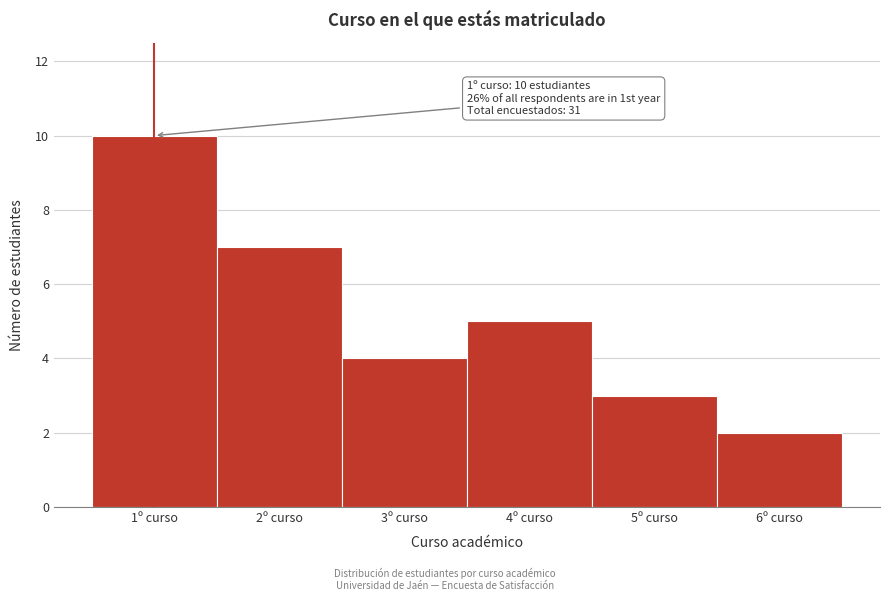

Reading left to right, list all the values displayed in this chart.

1º curso=10	2º curso=7	3º curso=4	4º curso=5	5º curso=3	6º curso=2